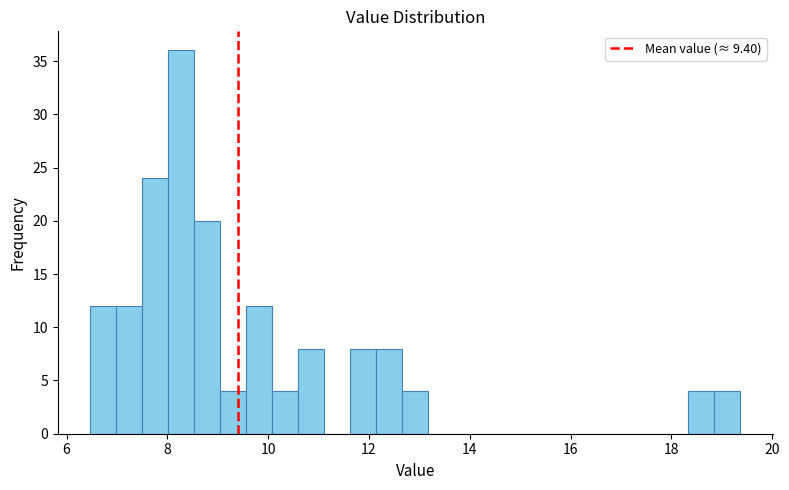

Around what value on the x-axis is the tallest bar? Give the approximate position of its centre, as read against the axis.

8.2